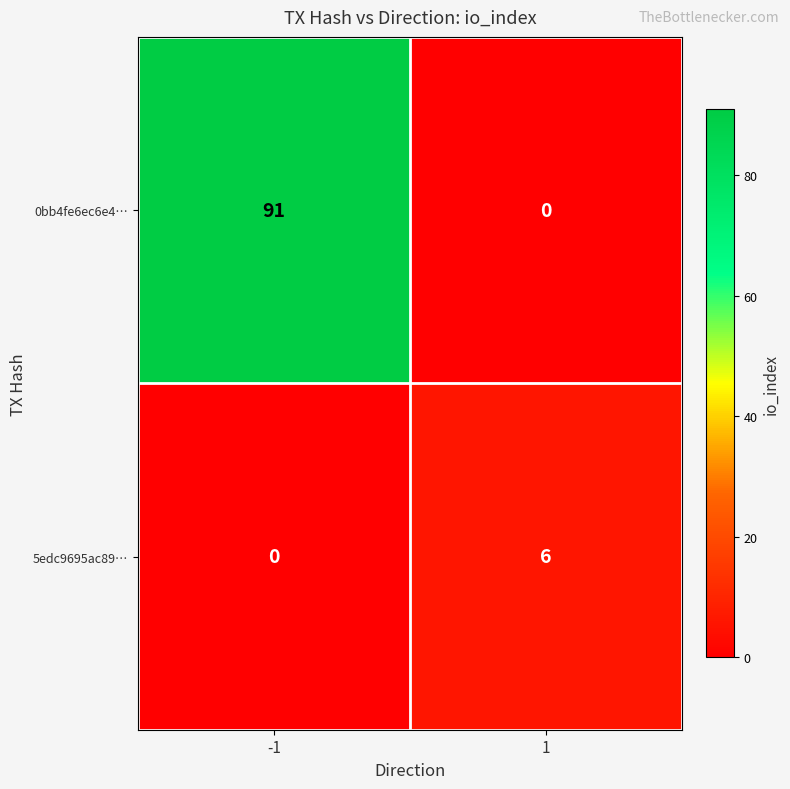

How many distinct data groups are displayed?

2